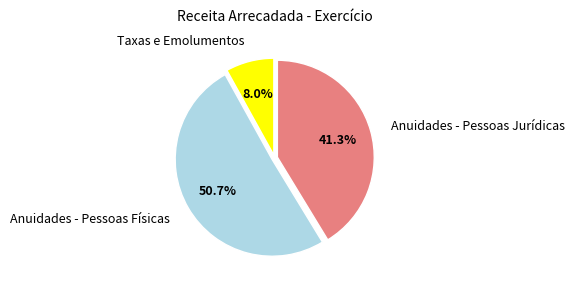

Does Anuidades - Pessoas Físicas represent more than half of the total?

Yes